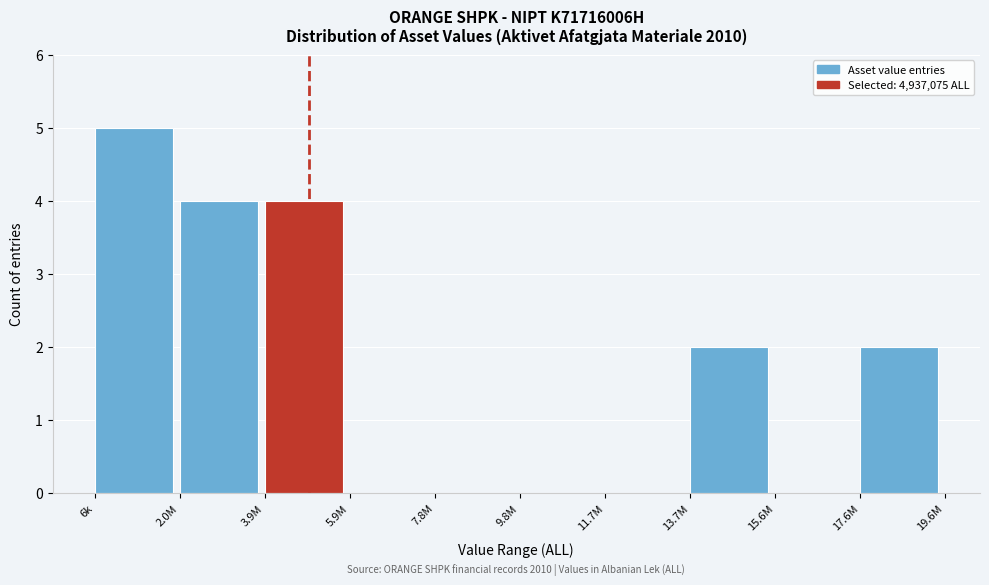

Reading left to right, extract all data points from this chart.

6k=5	2.0M=4	3.9M=4	5.9M=0	7.8M=0	9.8M=0	11.7M=0	13.7M=2	15.6M=0	17.6M=2